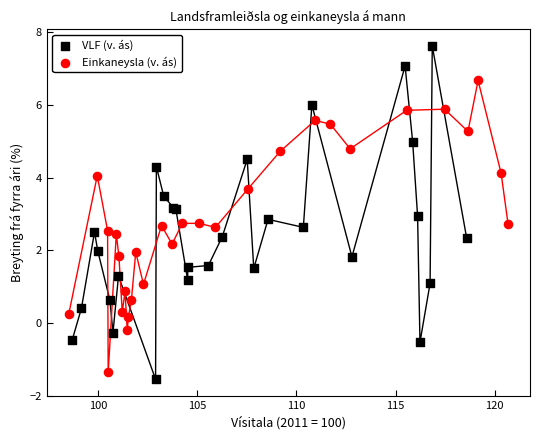

Which series has the widest spread of Y values?

VLF (v. ás)